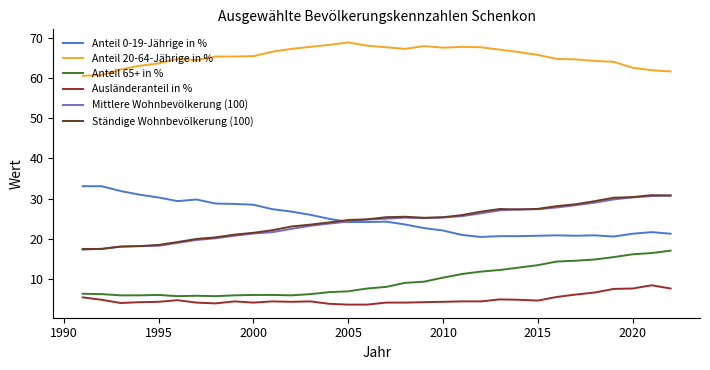

What is the maximum value shown in the chart?

68.8